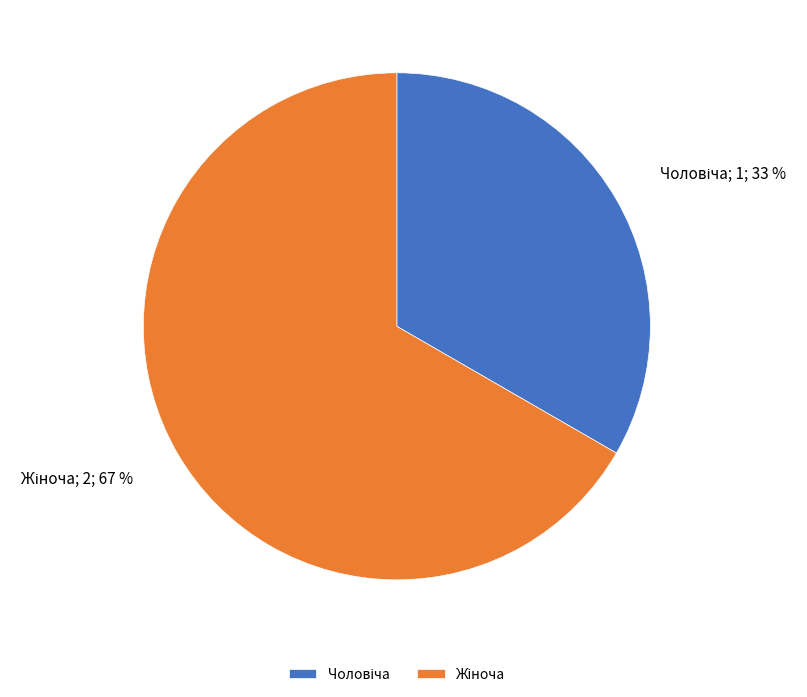

Is there a majority slice in this chart?

Yes